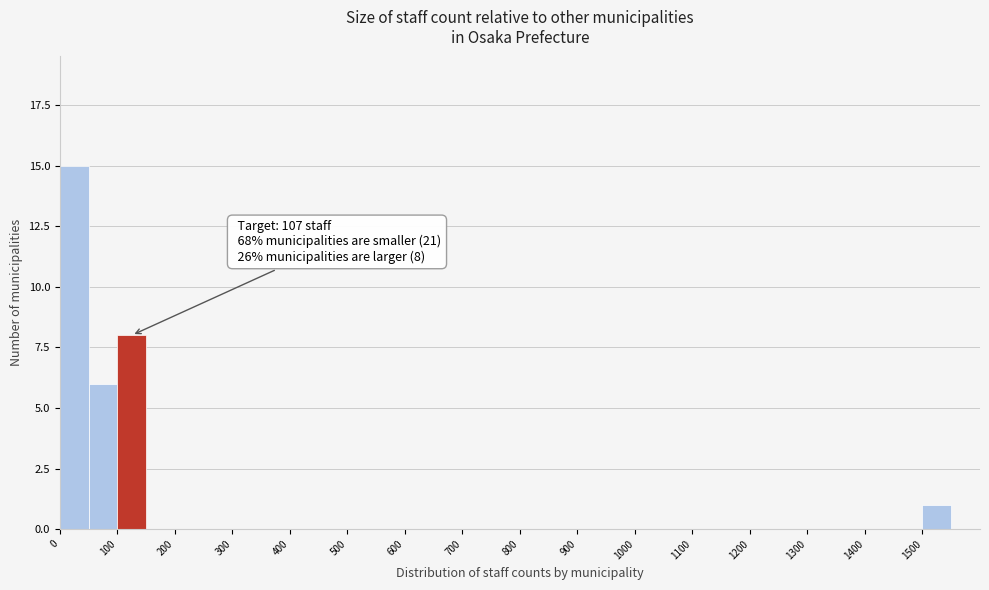

Over which range of the x-axis is the bar tallest?

0 to 50